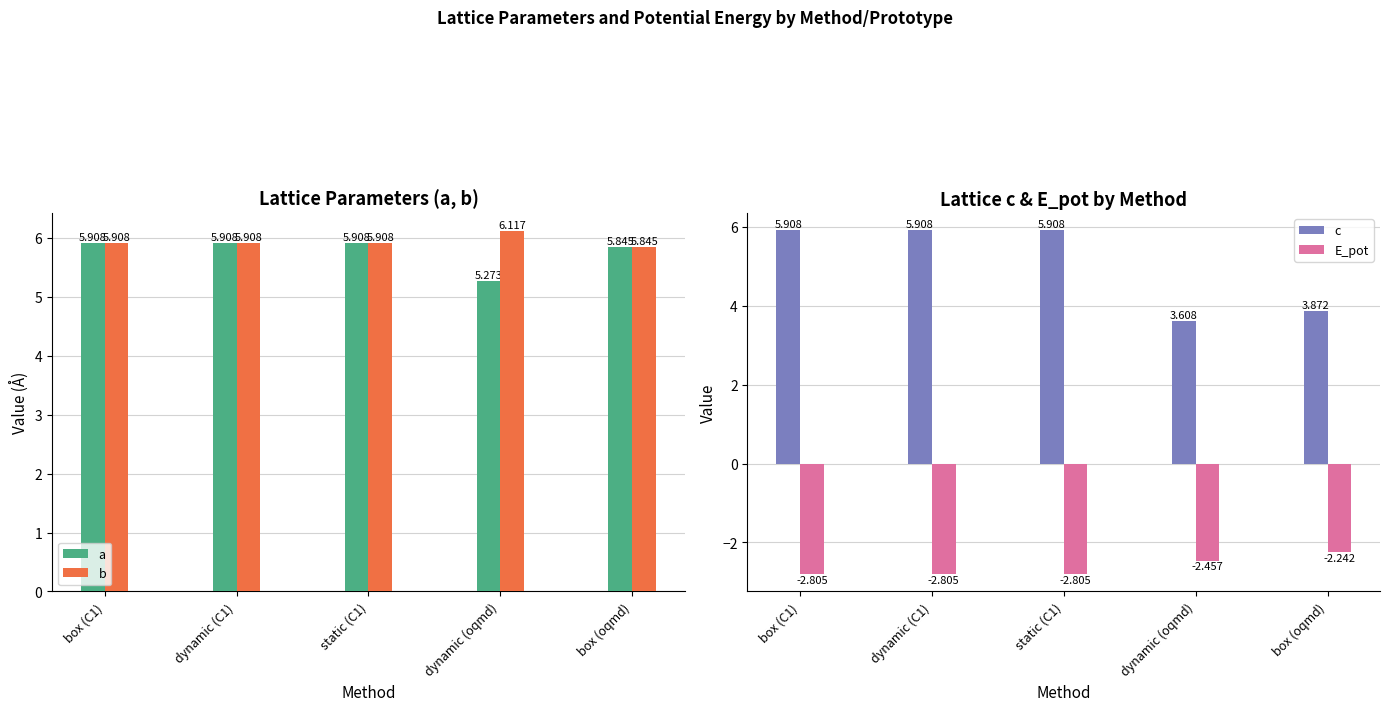

What is the difference between the b values at static (C1) and dynamic (oqmd)?

0.2